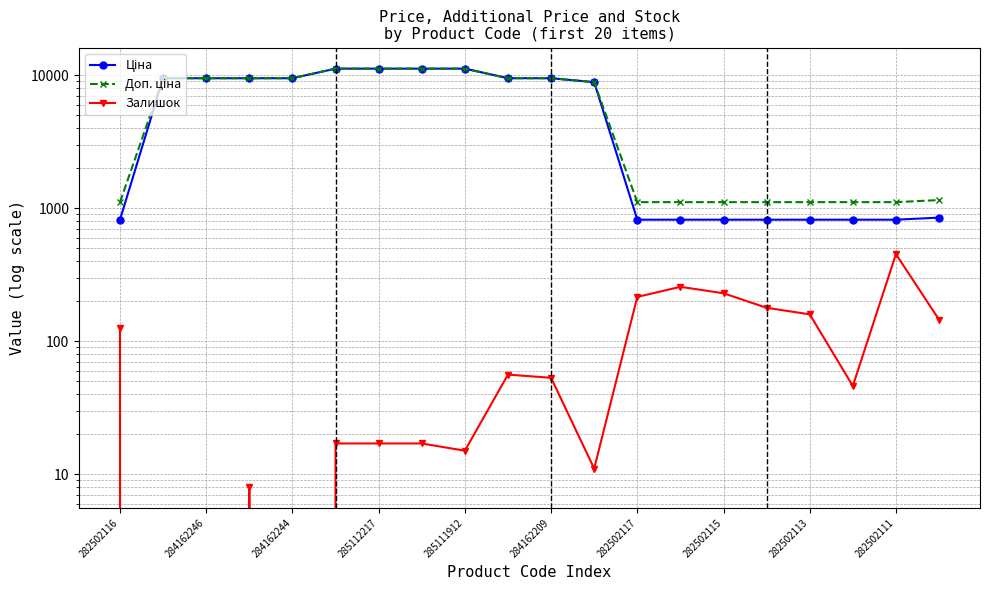

How many categories are shown in the chart?

20